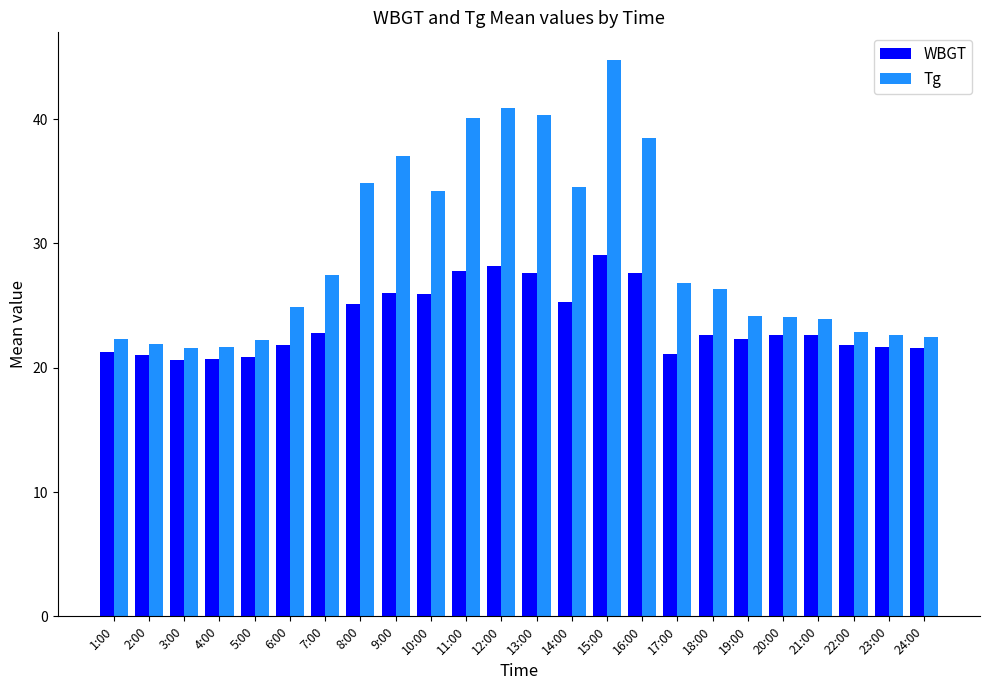

What are all the series names shown in the legend?

WBGT, Tg